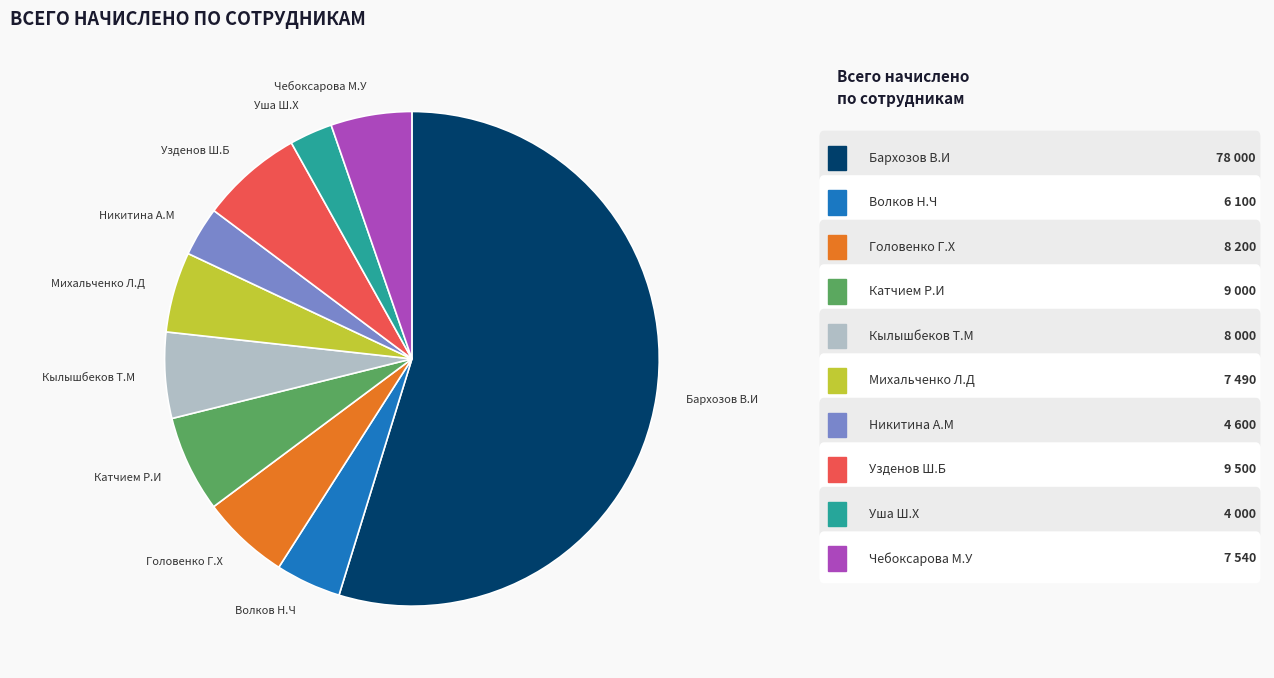

Is the sum of Кылышбеков Т.М and Чебоксарова М.У greater than half?

No